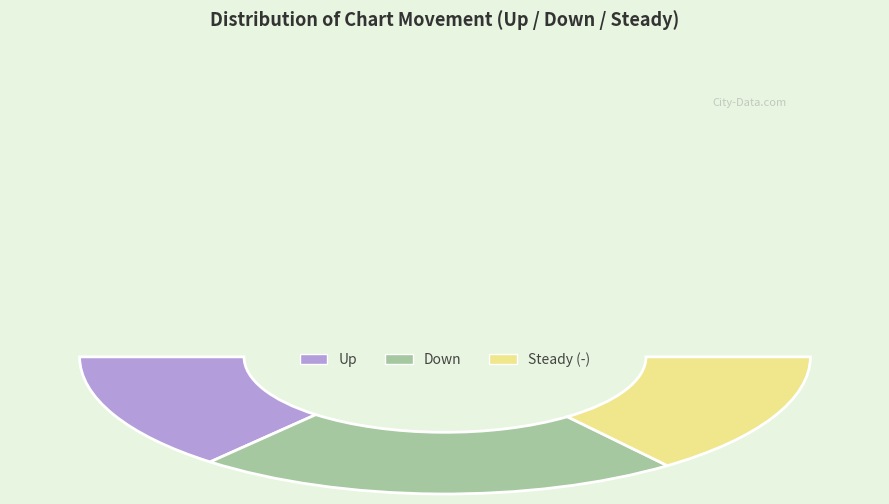

True or false: - accounts for 29% of the total.

True